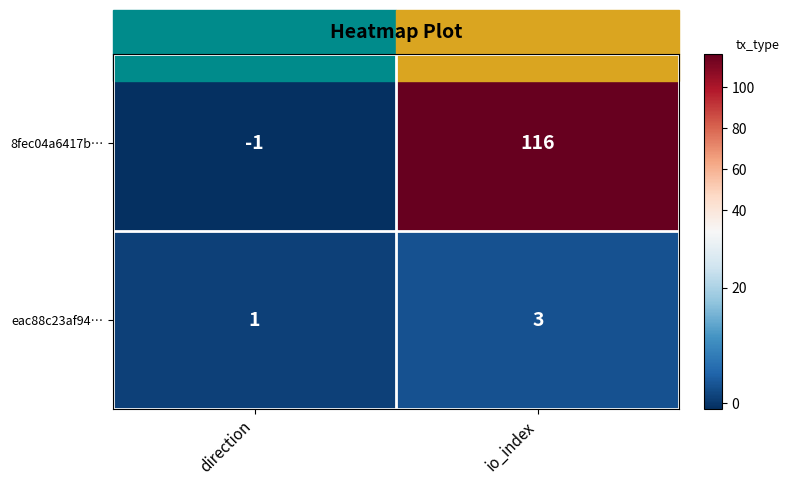

The value of 8fec04a6417b… at direction is -1. True or false?

True